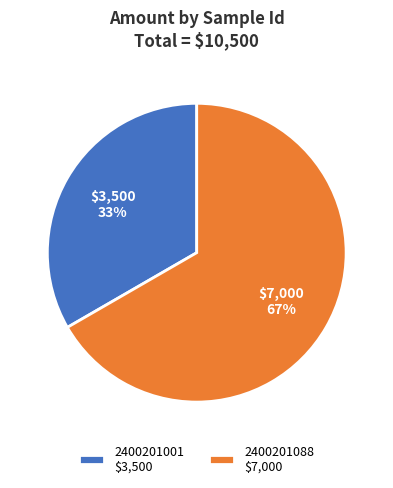

To the nearest percent, what is the average slice percentage?

50%